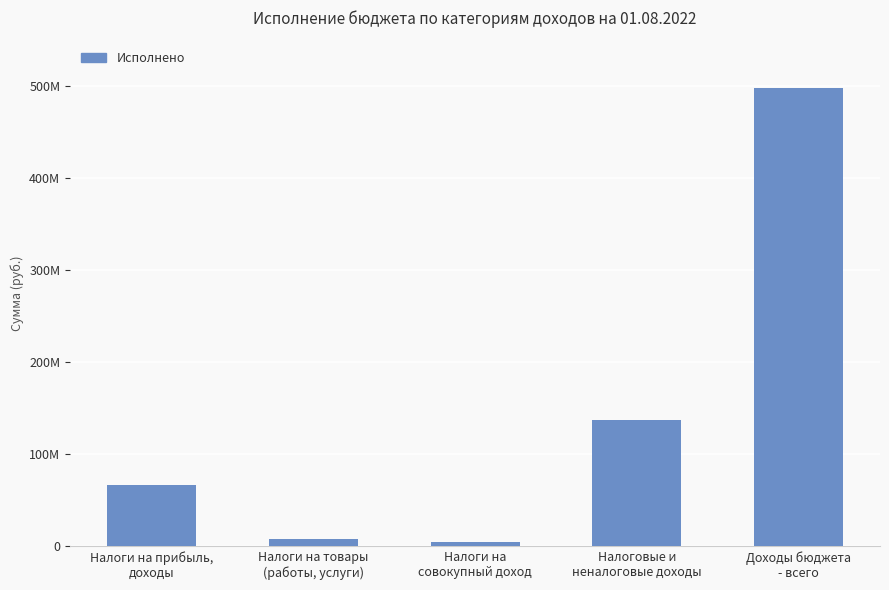

Are the bars horizontal?

No